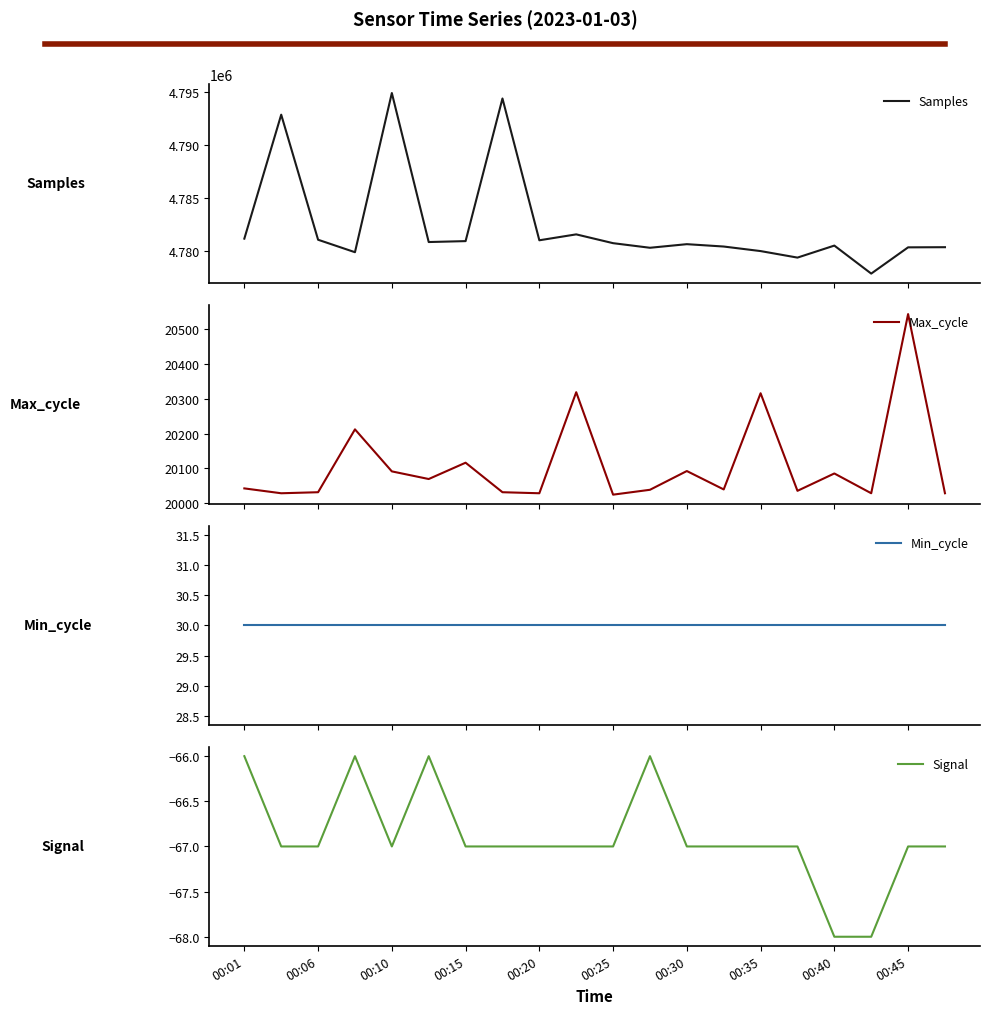

Between 00:10 and 00:20, which series saw the biggest shift?

Samples